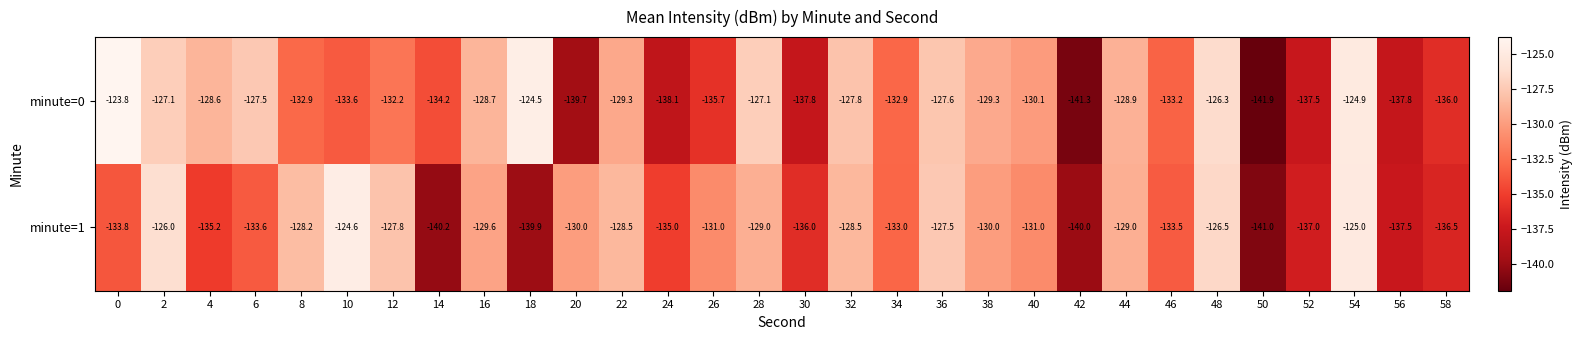

What is the total value across all series at 44?

-257.9